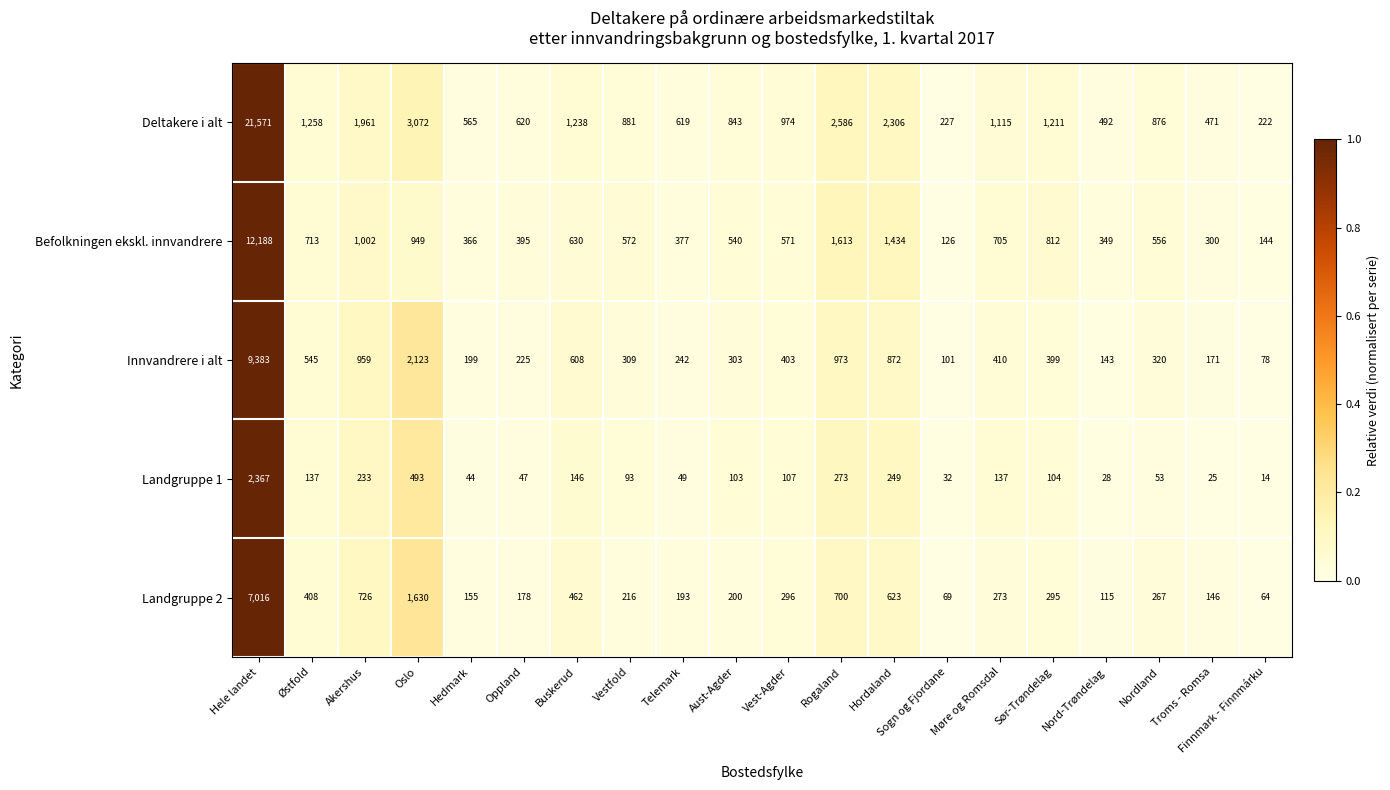

Rank the series by their maximum value, from highest to lowest.

Deltakere i alt, Befolkningen ekskl. innvandrere, Innvandrere i alt, Landgruppe 2, Landgruppe 1